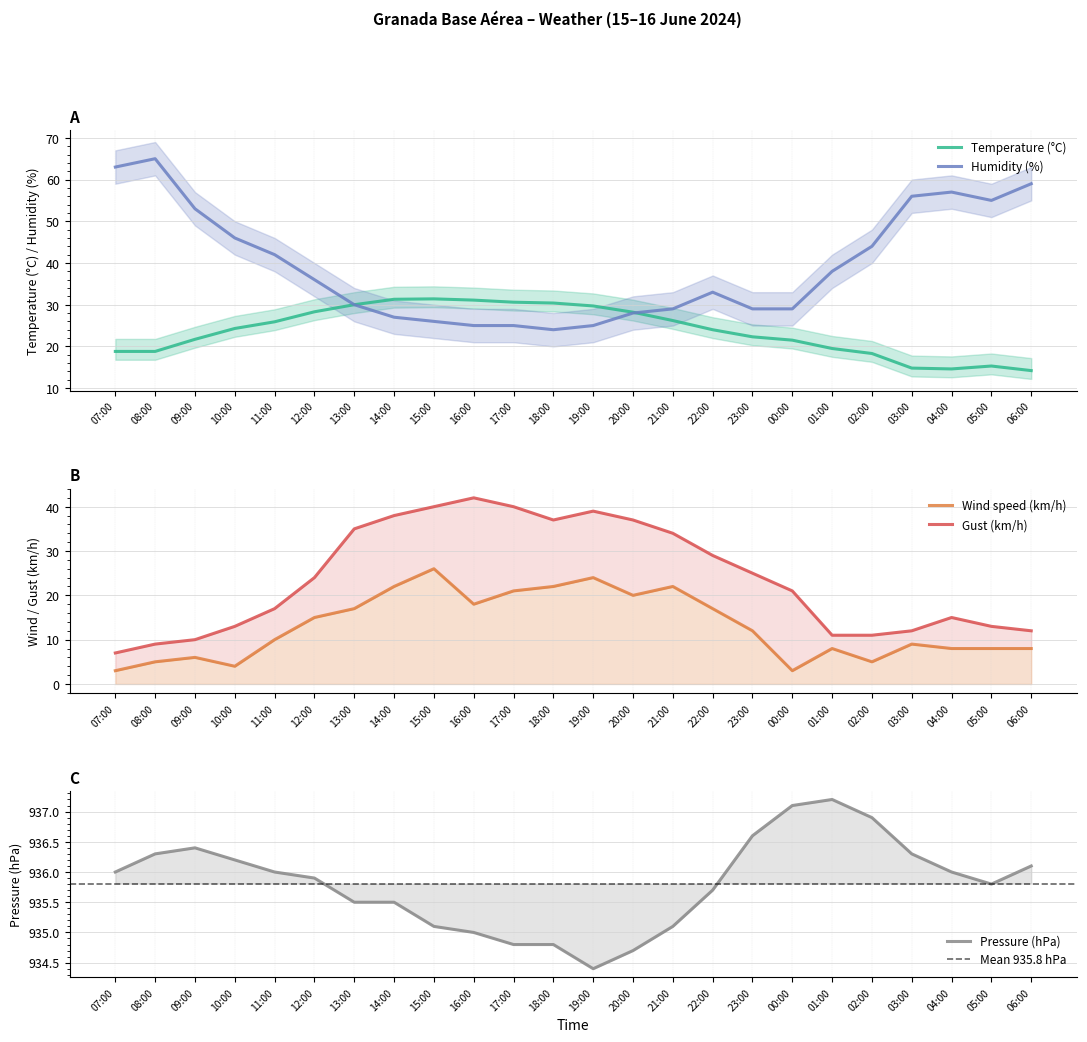

What is the smallest value displayed?

3.0